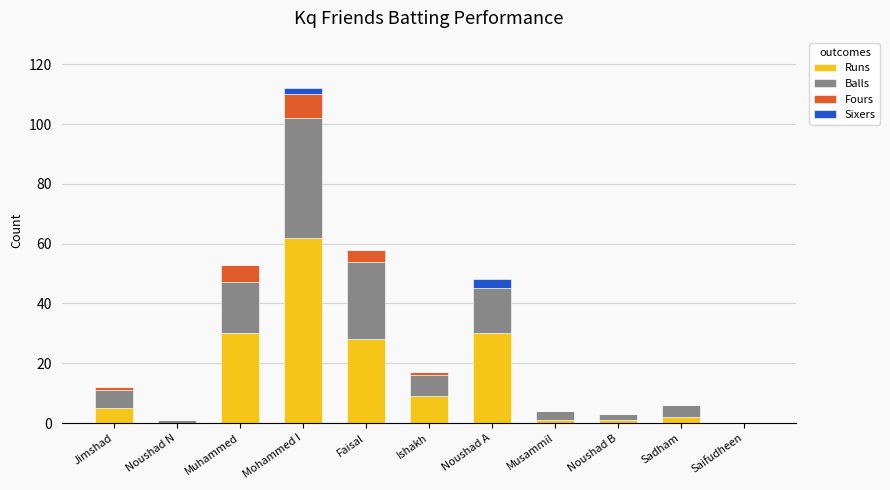

What is the highest value of the Runs series?

62